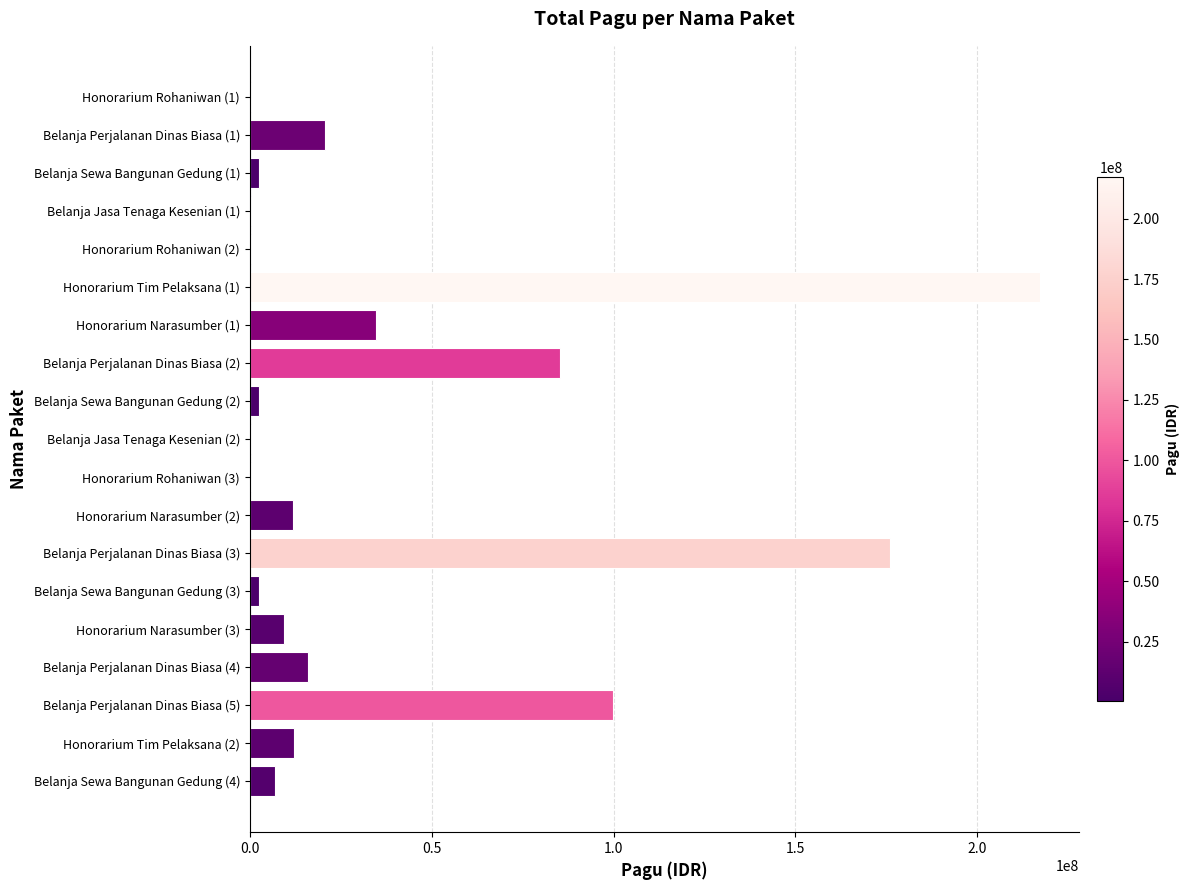

The value at Belanja Perjalanan Dinas Biasa (3) is 175952000. True or false?

True